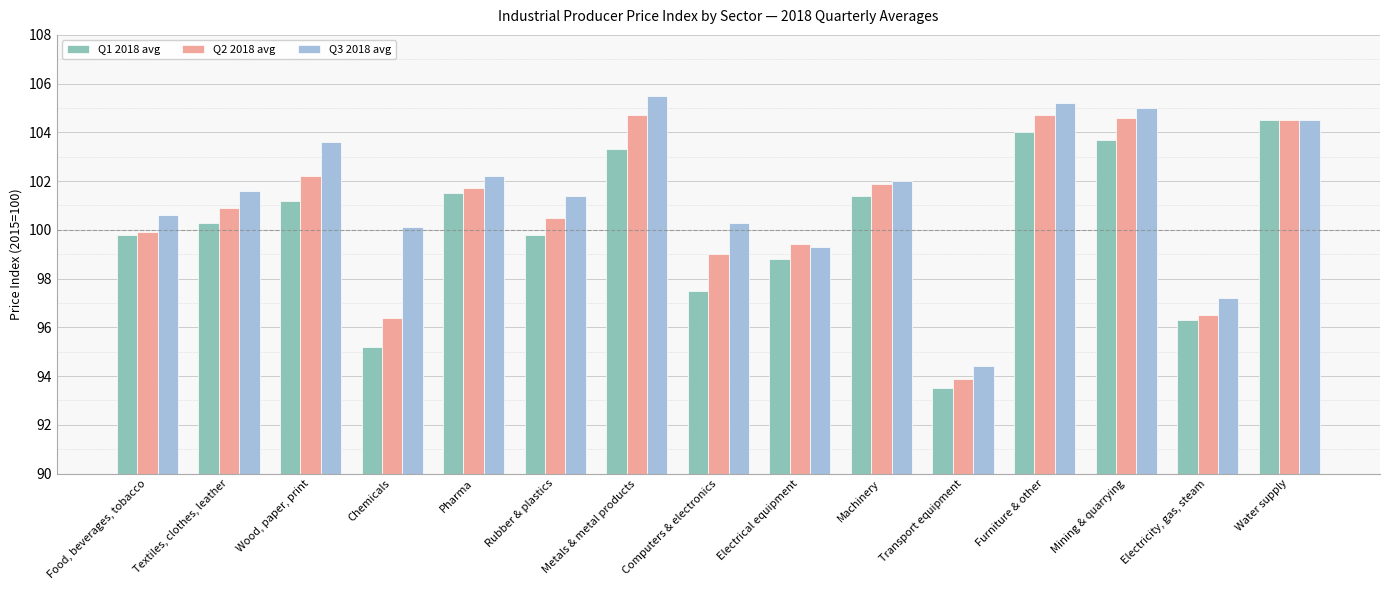

Which category has the highest value in the Q3 2018 avg series?

Metals & metal products